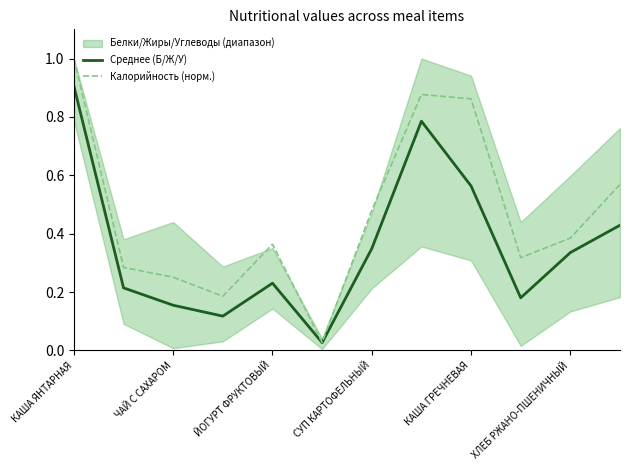

At which category is the sum across all series the highest?

КАША ЯНТАРНАЯ